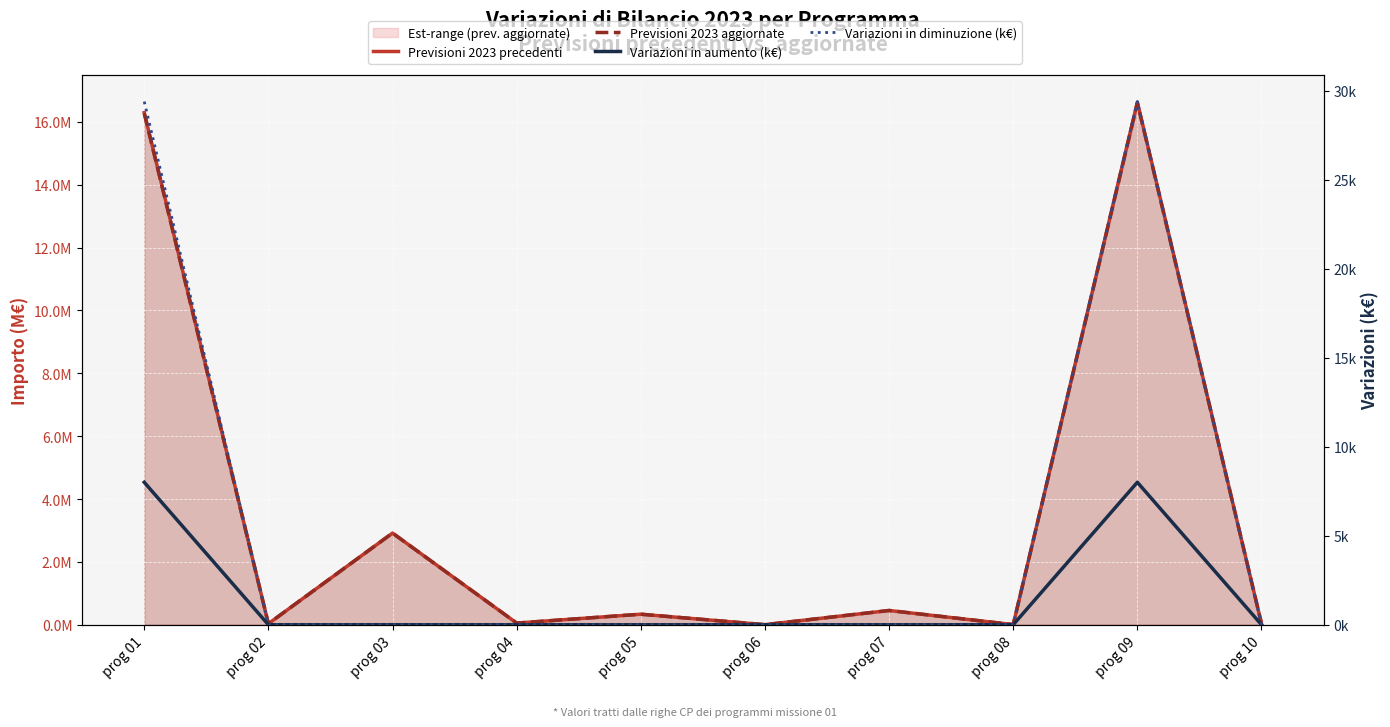

Between which two adjacent categories do Variazioni in diminuzione (k€) and Previsioni 2023 aggiornate first intersect?

prog 01 and prog 02